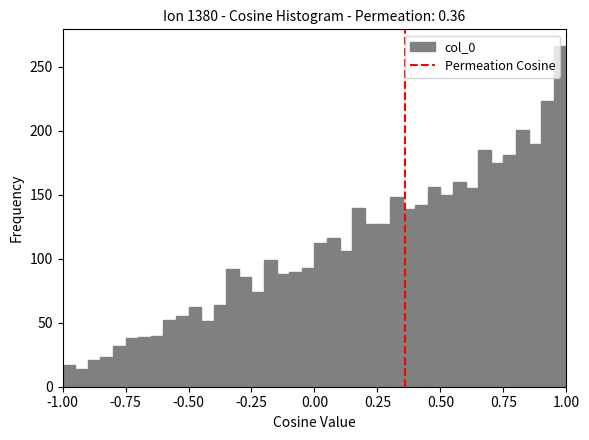

Around what value on the x-axis is the tallest bar? Give the approximate position of its centre, as read against the axis.

1.00